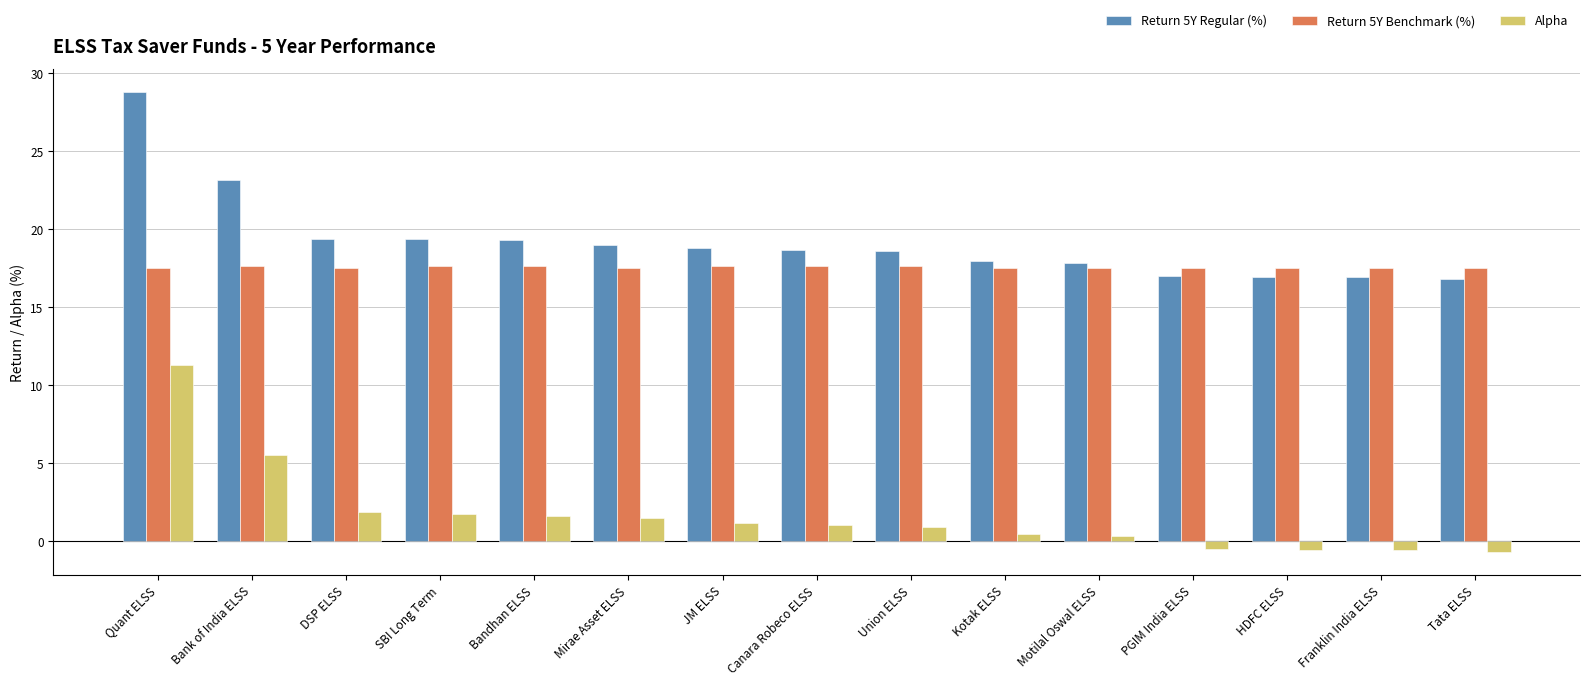

Does the chart contain any negative values?

Yes